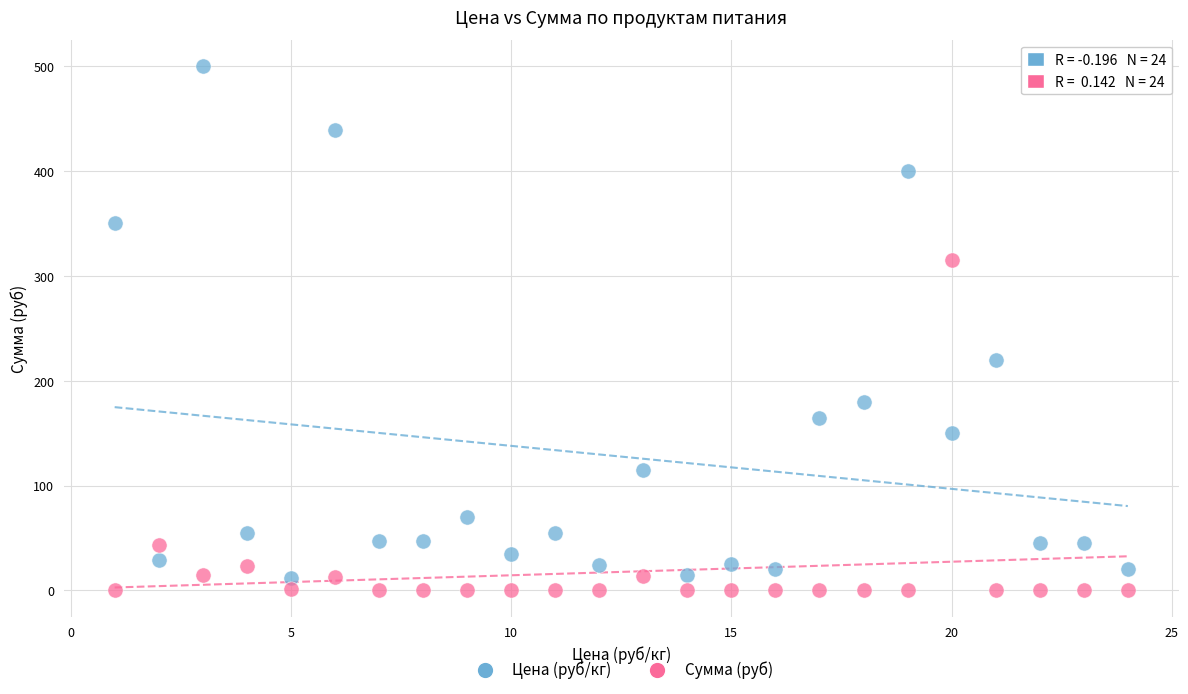

Across all series, what Y value is closest to 250?

220.0